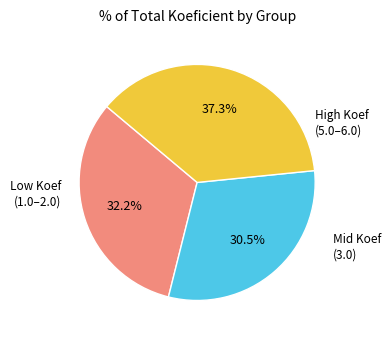

Does any single category account for the majority?

No